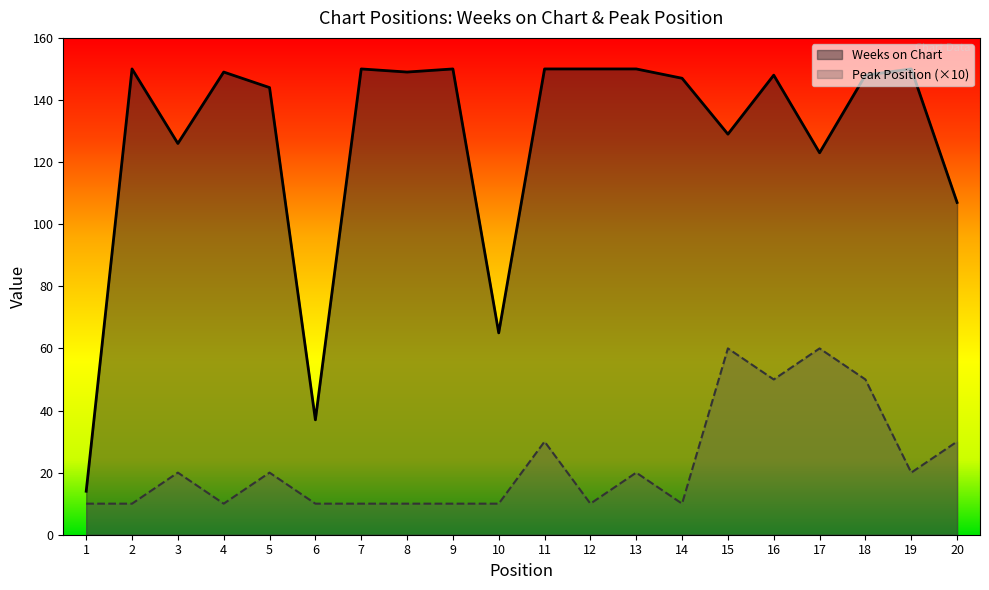

Count the Peak Position values in the range 10 to 30.

16